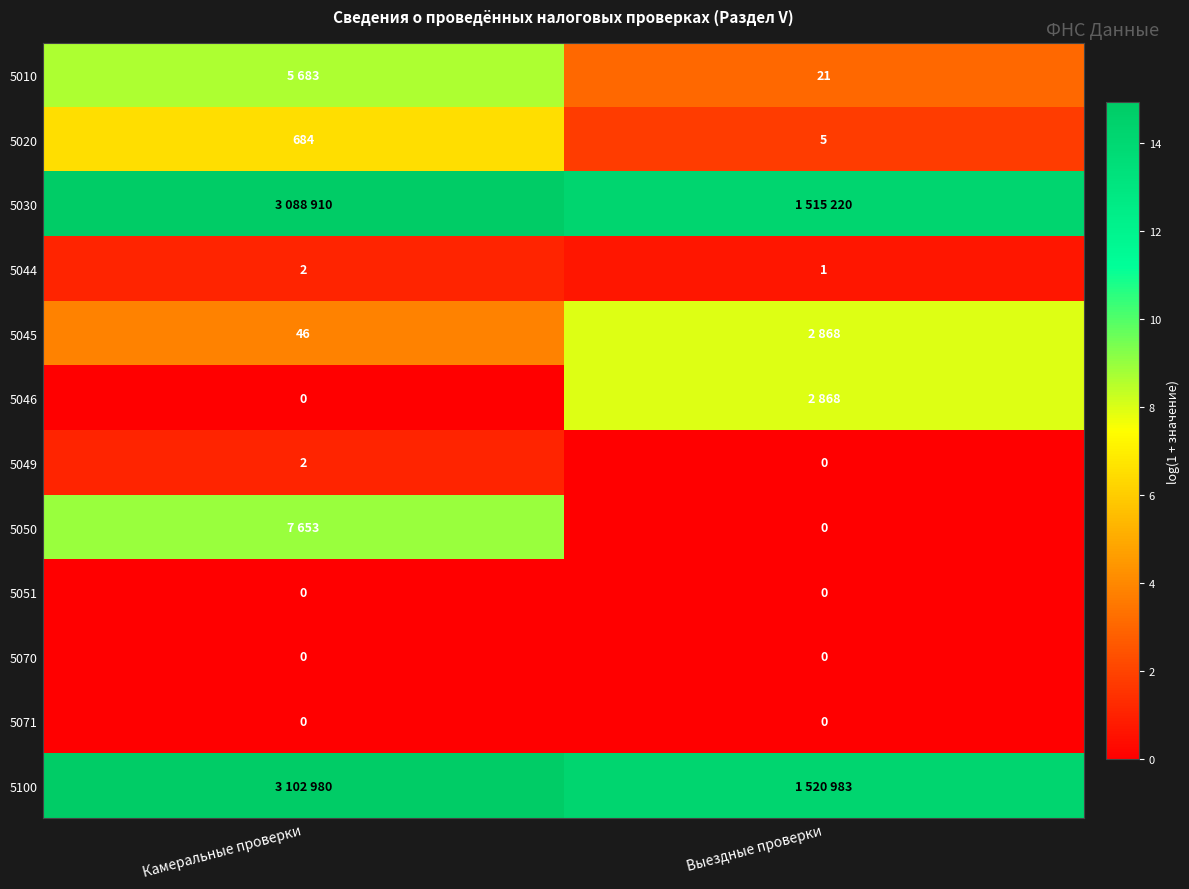

At which label does 5044 reach its peak?

Камеральные проверки